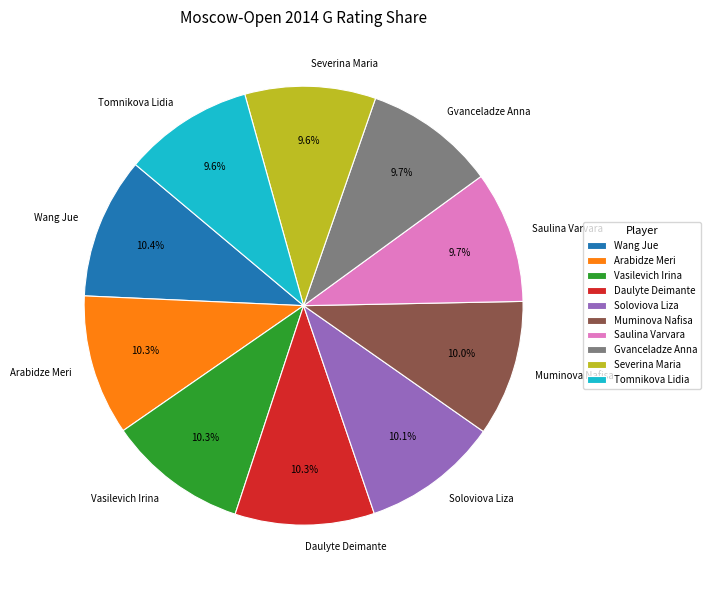

To the nearest percent, what is the combined percentage of Tomnikova Lidia and Severina Maria?

19%